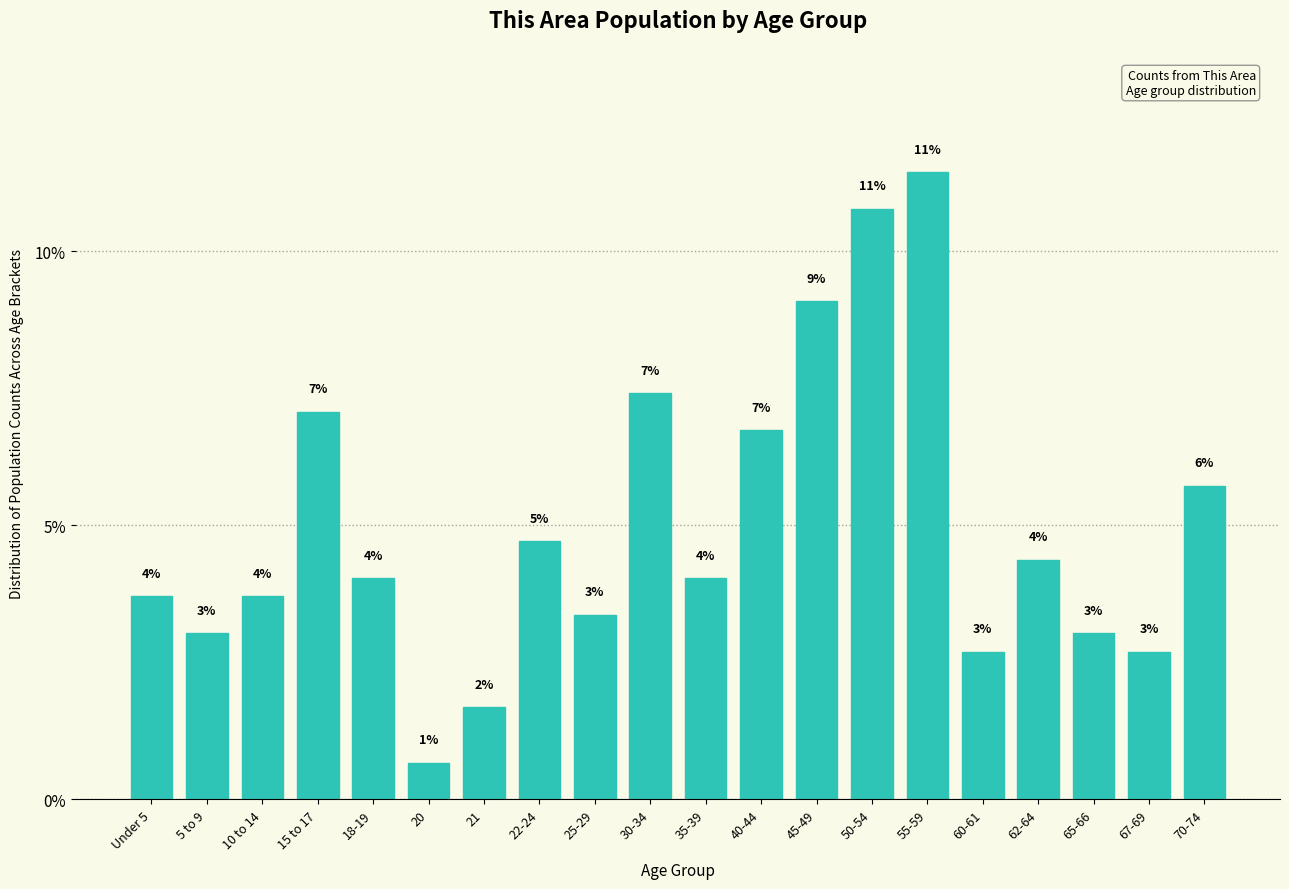

What is the label of the 15th bar from the right?

20